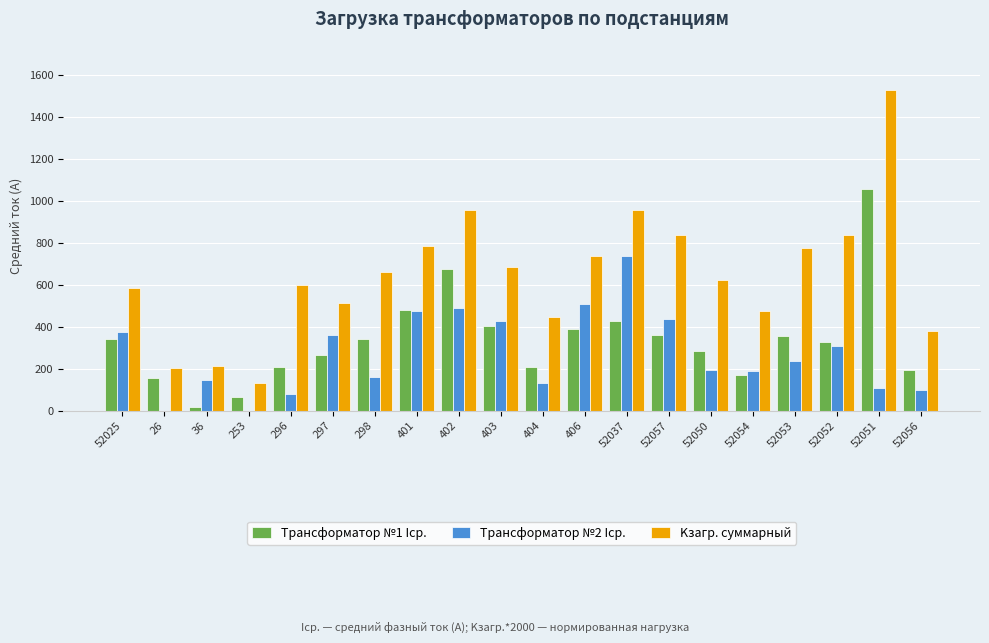

What is the total value across all series at 52052?

1472.3